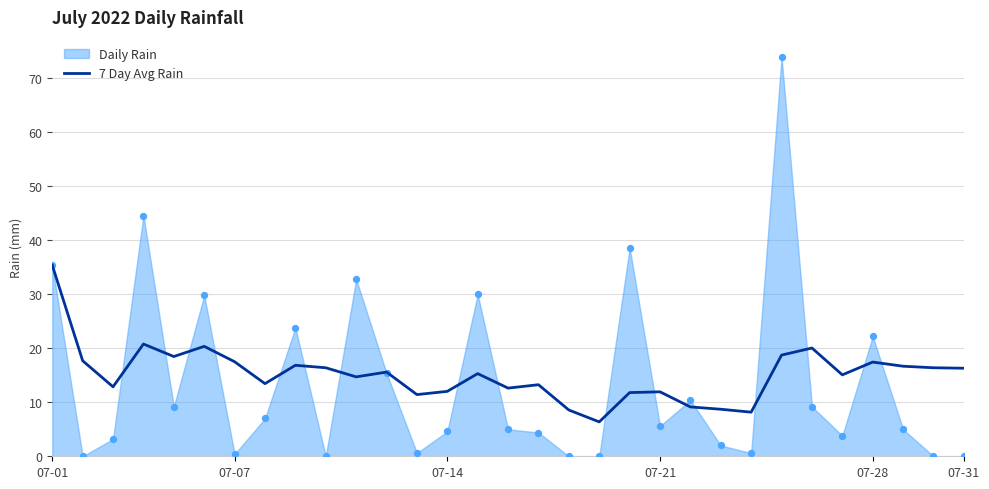

What is the change in value from 8 to 11?

-1.3